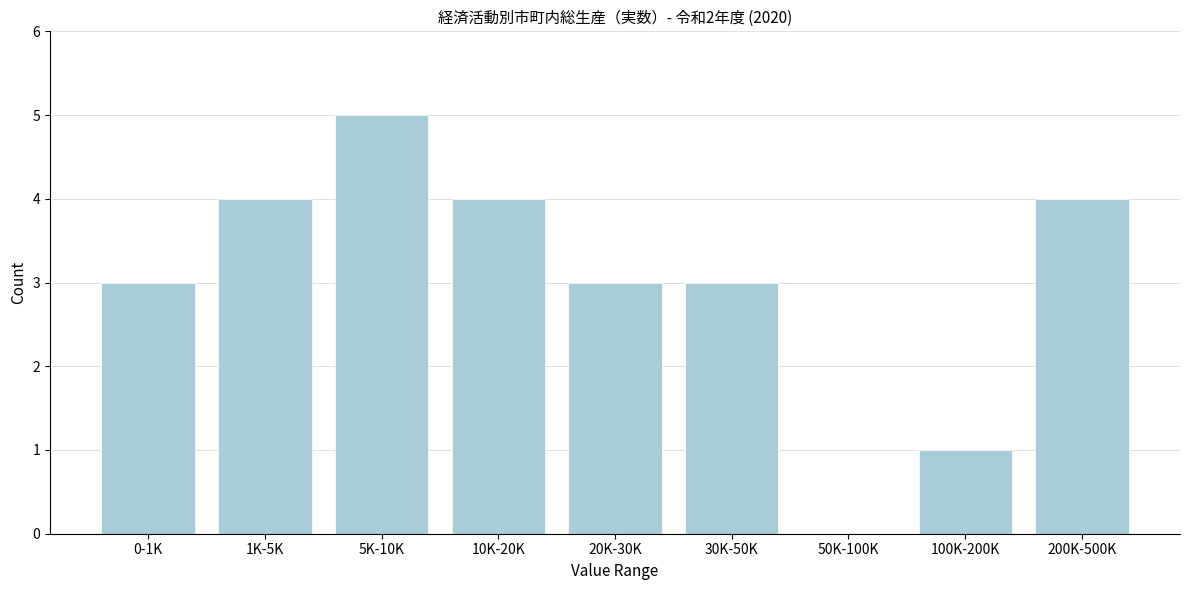

Reading left to right, transcribe all the data shown in this chart.

0-1K=3	1K-5K=4	5K-10K=5	10K-20K=4	20K-30K=3	30K-50K=3	50K-100K=0	100K-200K=1	200K-500K=4